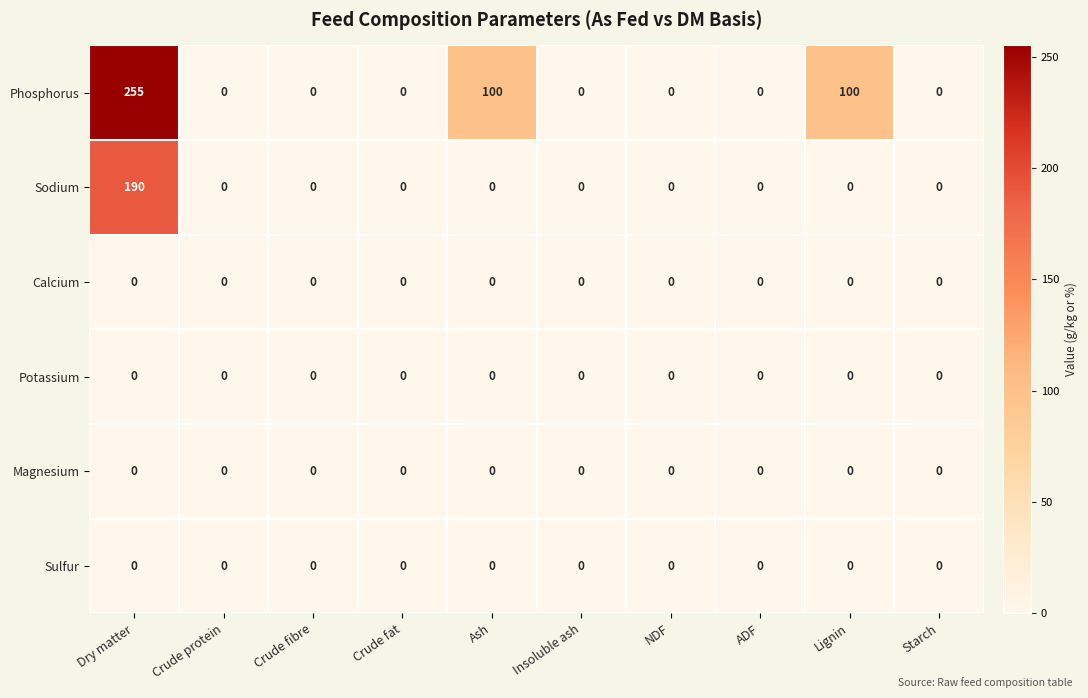

Is the value of Phosphorus at Lignin greater than the value of Sulfur at Insoluble ash?

Yes